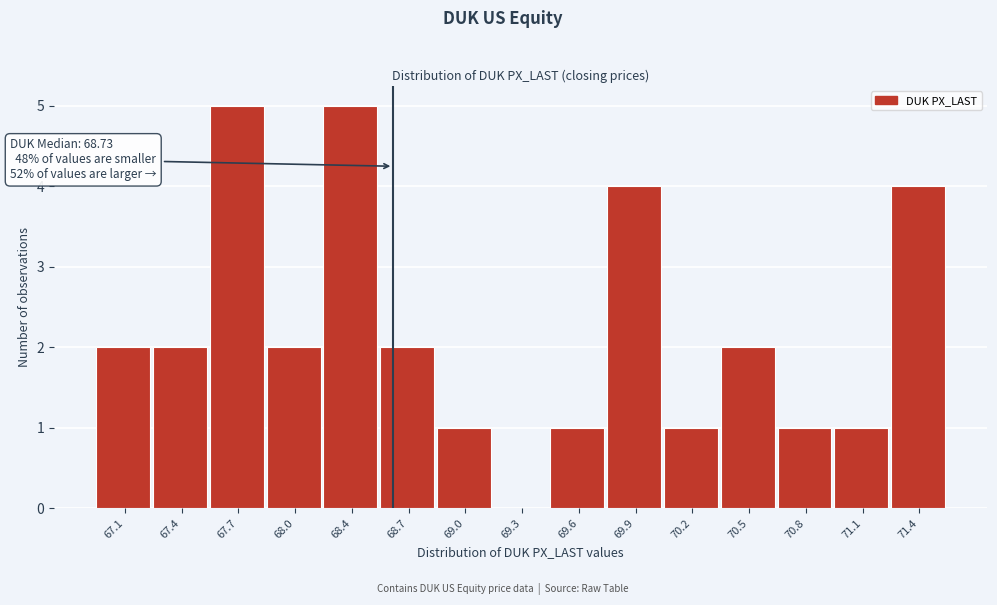

Reading left to right, transcribe all the data shown in this chart.

67.1=2	67.4=2	67.7=5	68.0=2	68.4=5	68.7=2	69.0=1	69.3=0	69.6=1	69.9=4	70.2=1	70.5=2	70.8=1	71.1=1	71.4=4